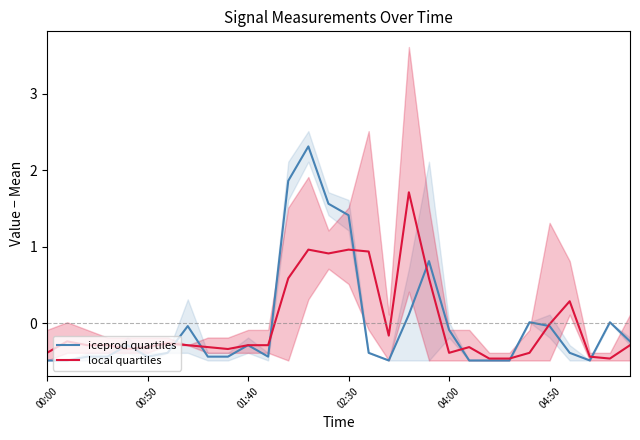

What is the minimum value shown in the chart?

-0.5